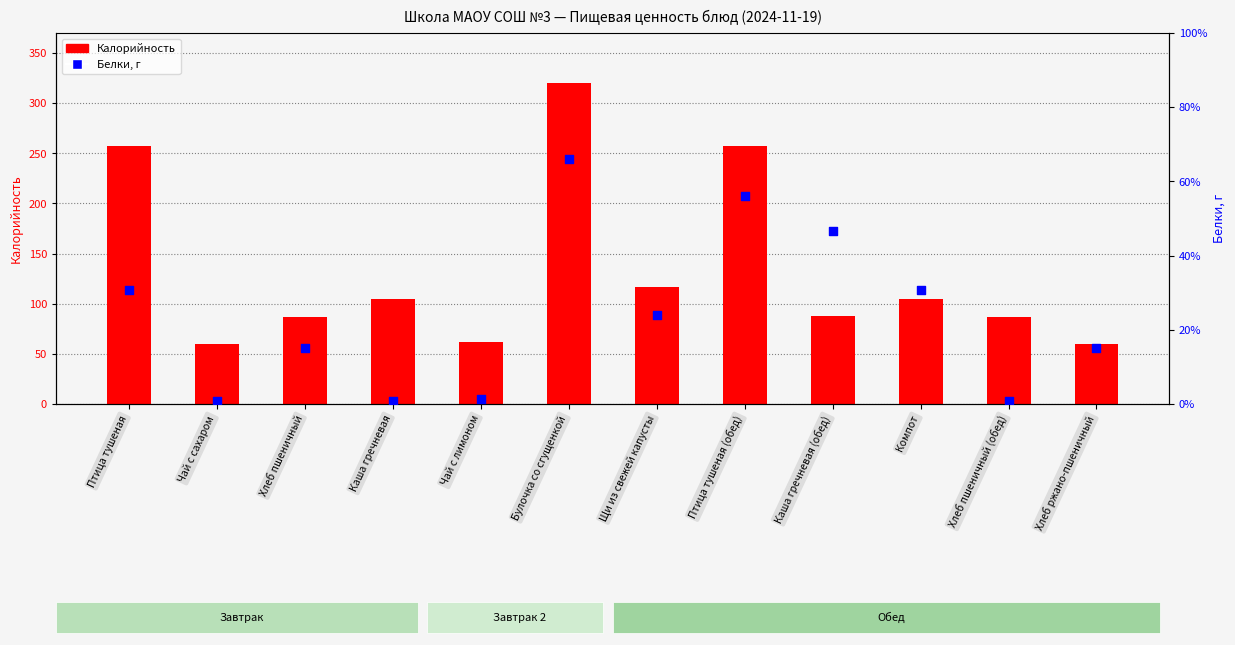

Which series contains the highest Y value?

Калорийность